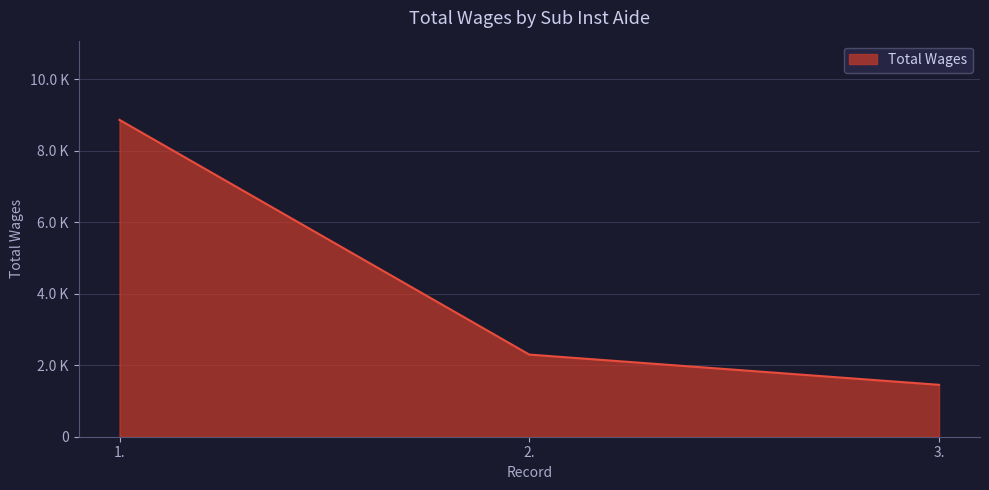

True or false: the data shows 8863 at 1..

True